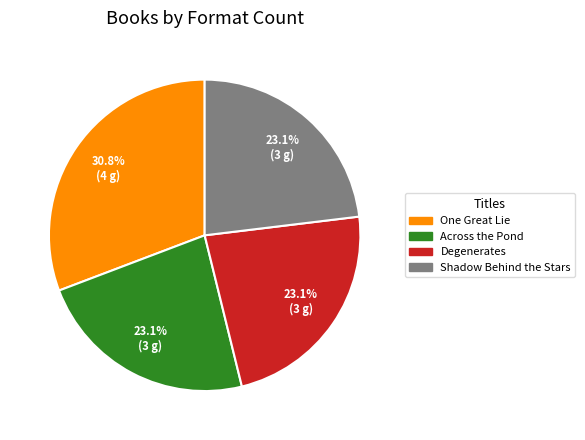

What is the largest slice in the pie chart?

One Great Lie